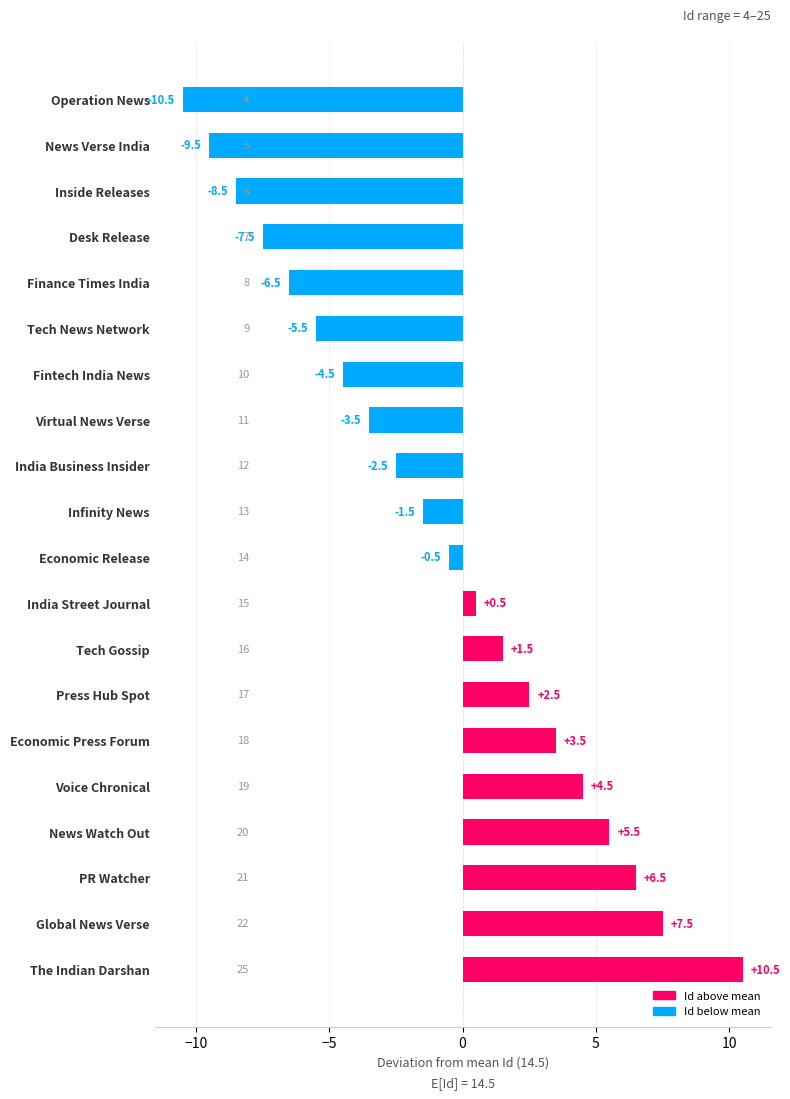

Which label corresponds to the largest value in the chart?

The Indian Darshan